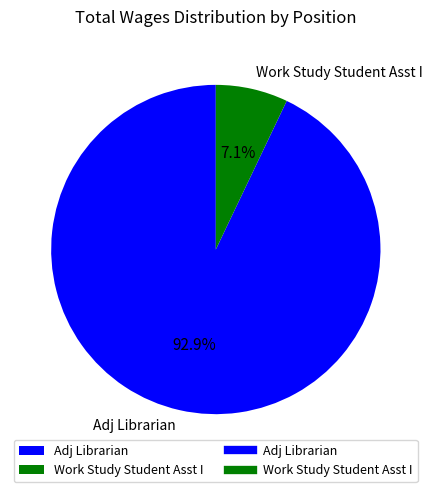

The Adj Librarian slice represents 93% of the pie. True or false?

True